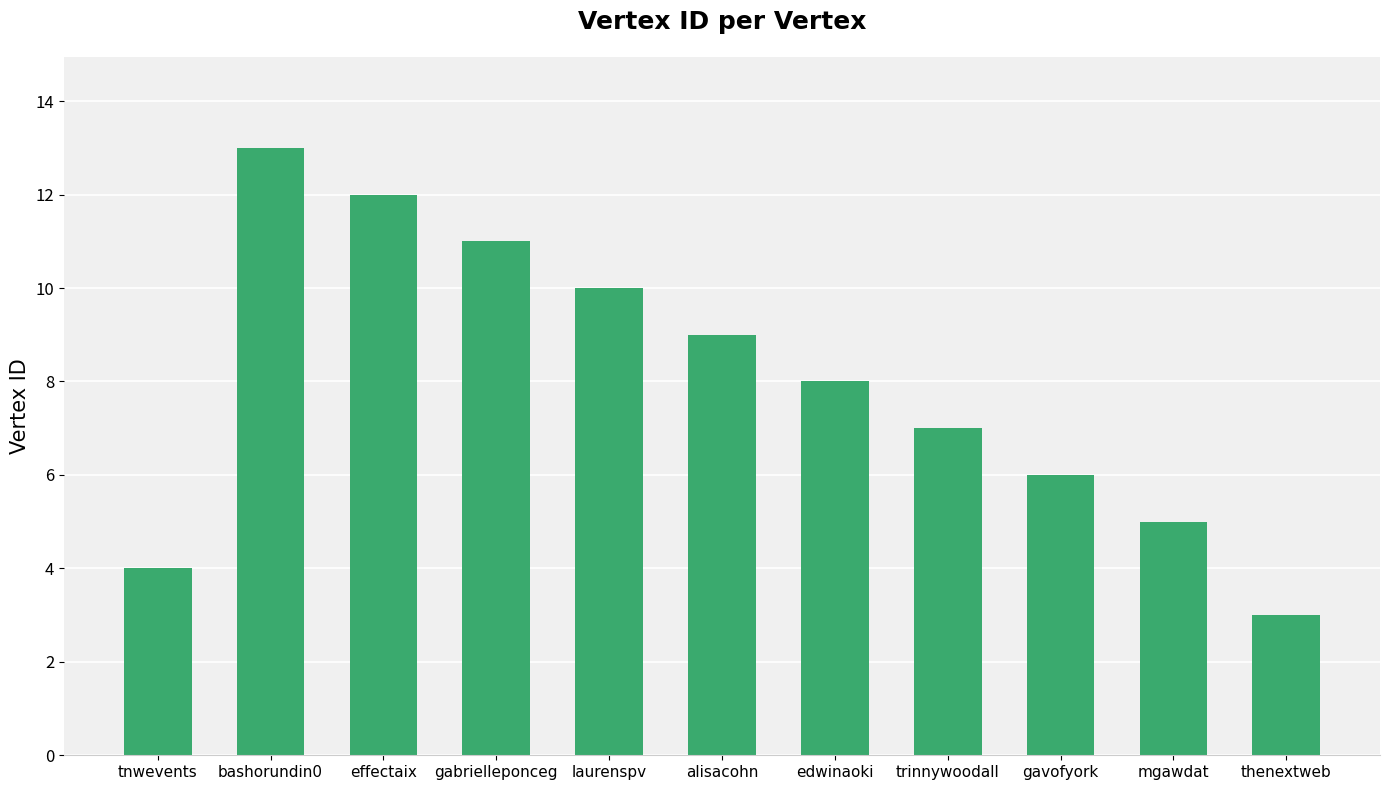

Between edwinaoki and thenextweb, which is larger?

edwinaoki